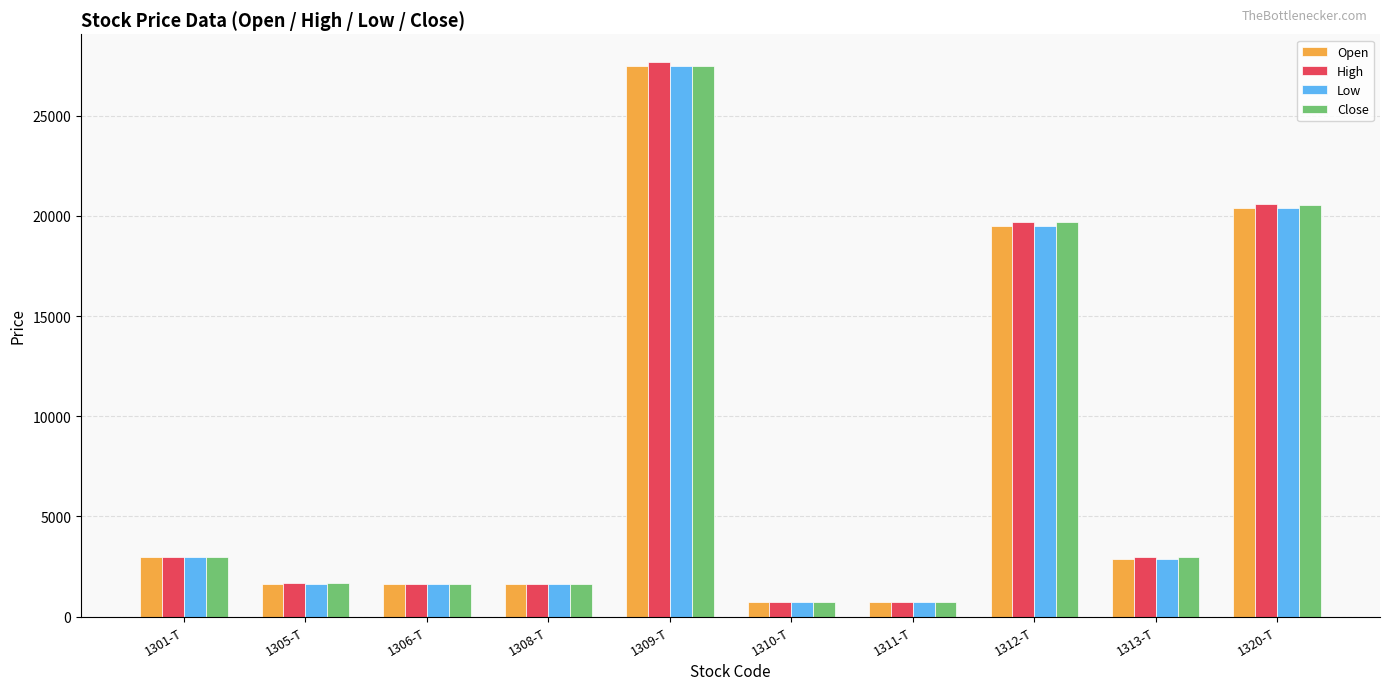

Does the chart contain stacked bars?

No